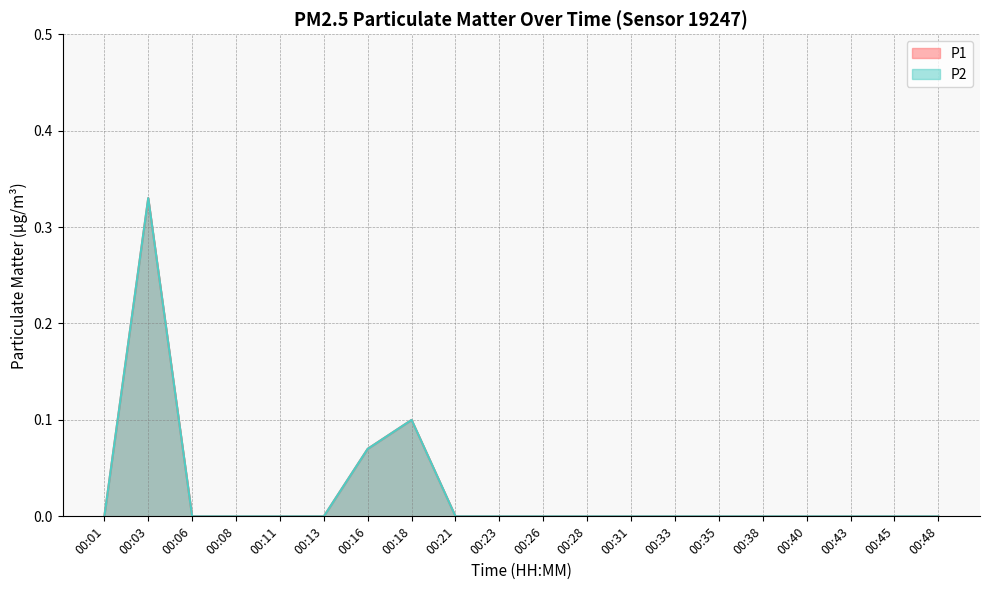

Which series changed the most between 00:01 and 00:31?

P1